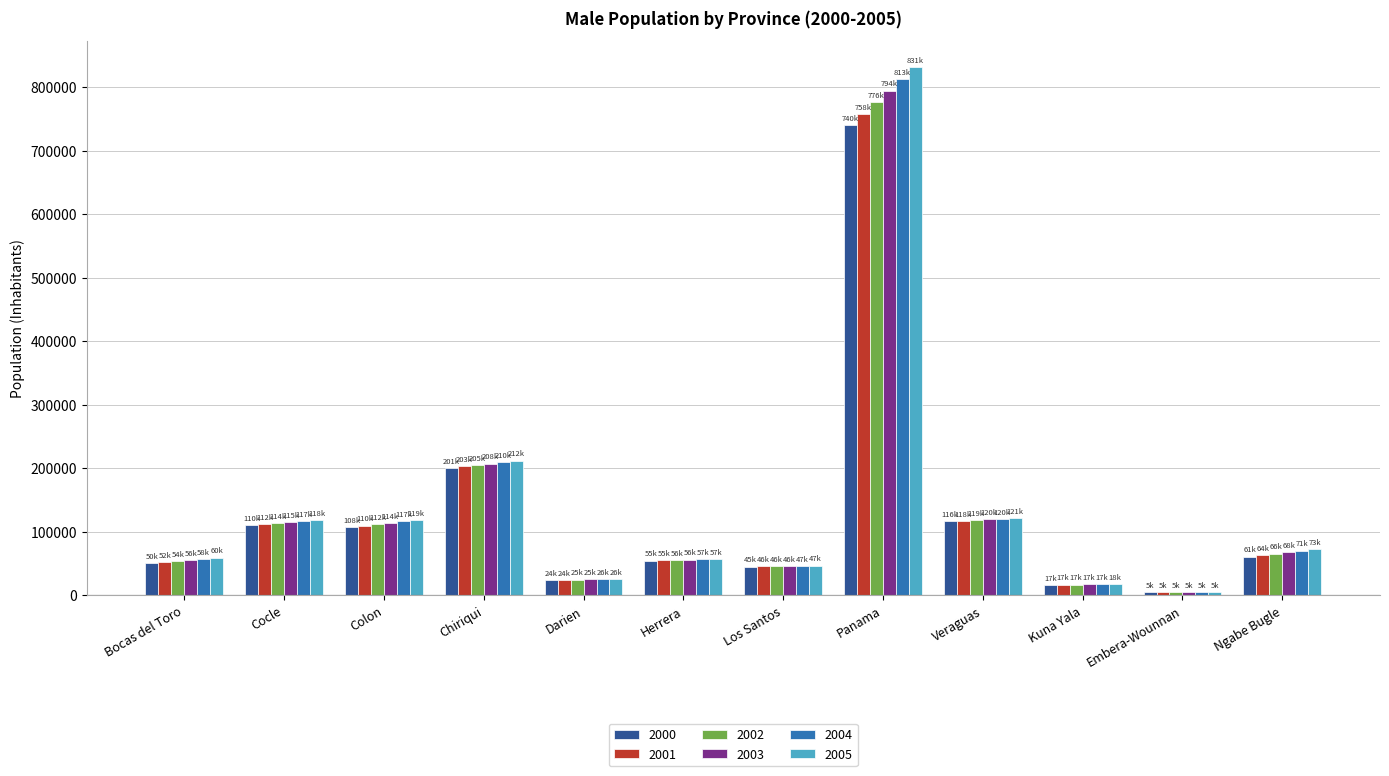

What is the label of the 10th bar from the right?

Colon